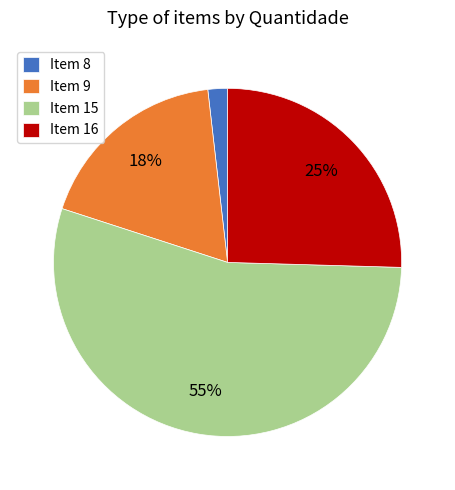

What percentage is the Item 16 slice, to the nearest percent?

25%